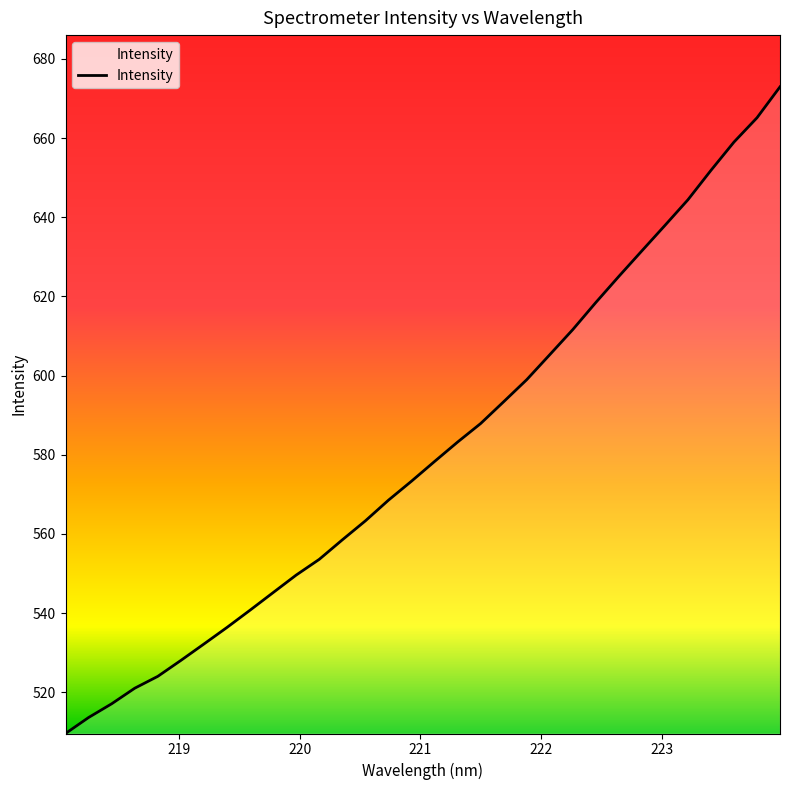

How many values exceed 578?

16